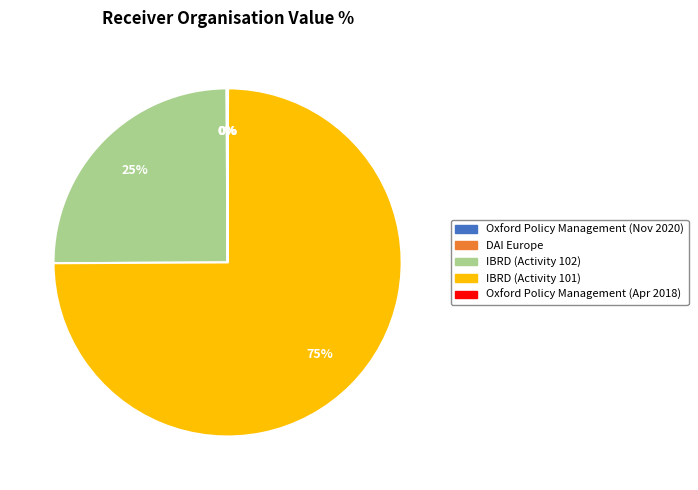

To the nearest percent, what is the average slice percentage?

20%